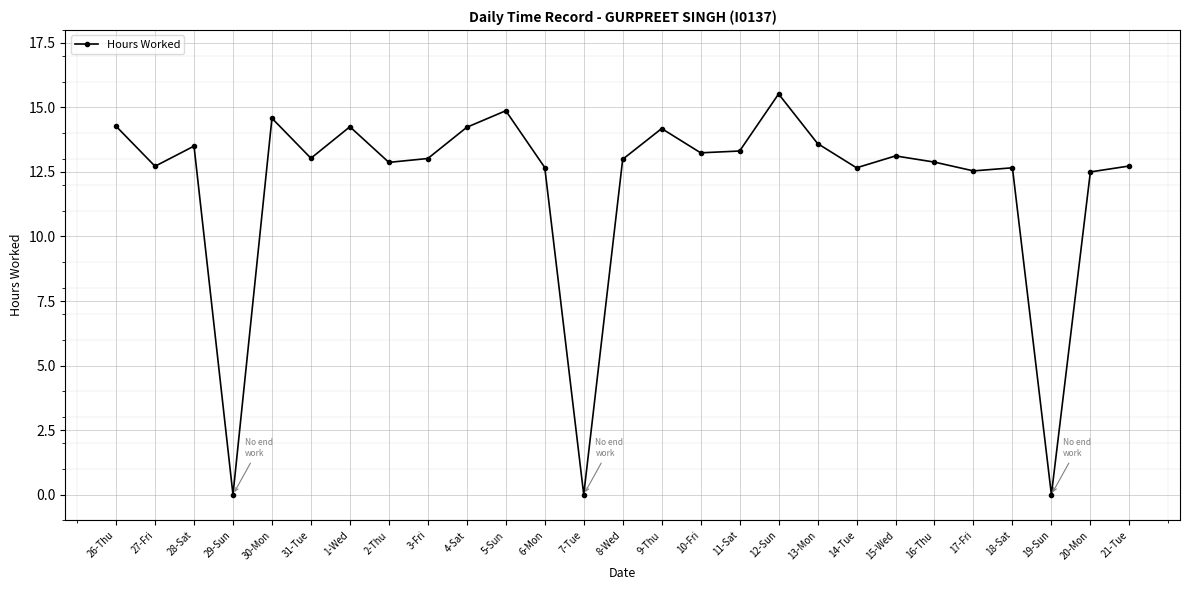

Count the number of categories in the chart.

27